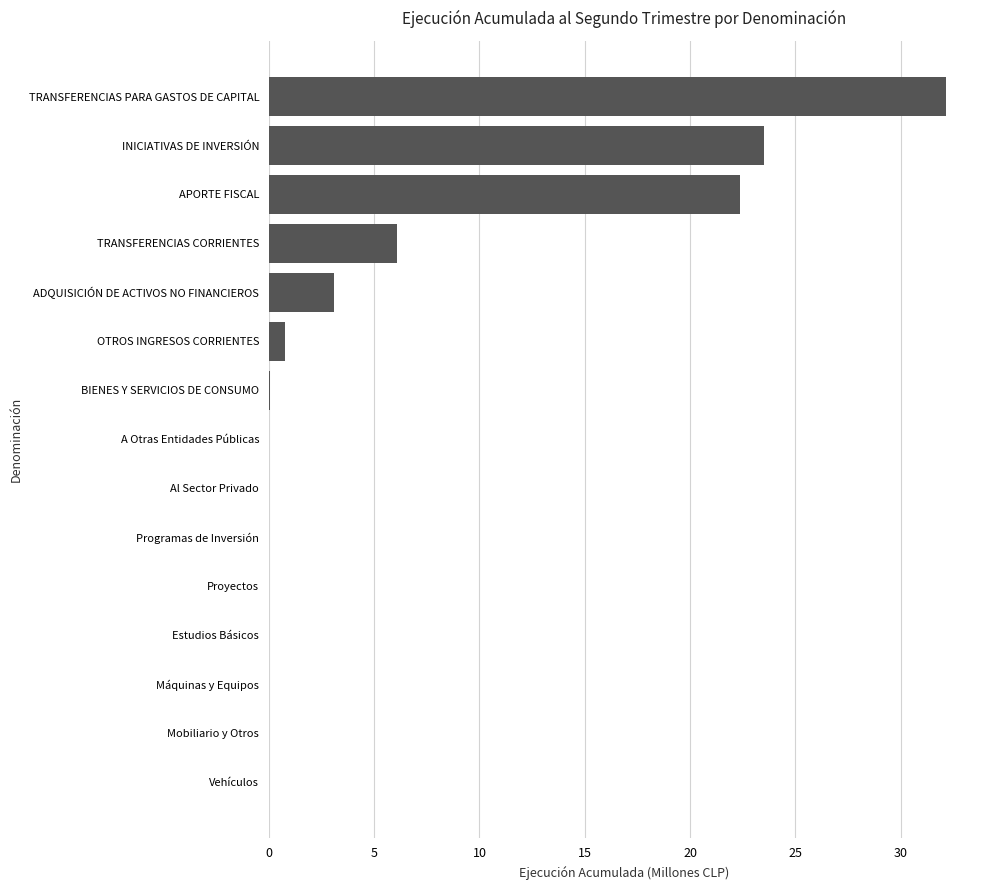

What is the sum of all values?

88.0